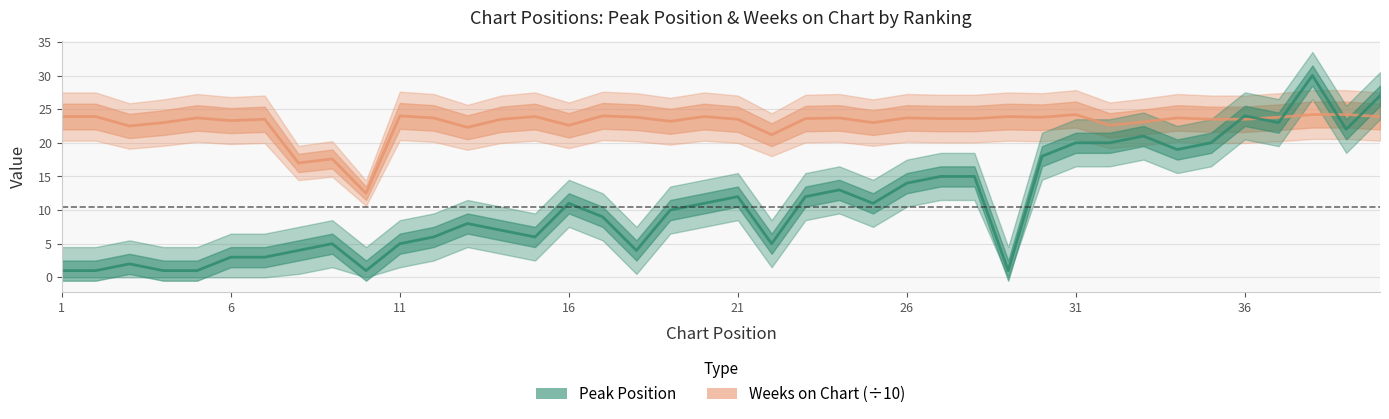

Which series has the widest spread of values?

Peak Position